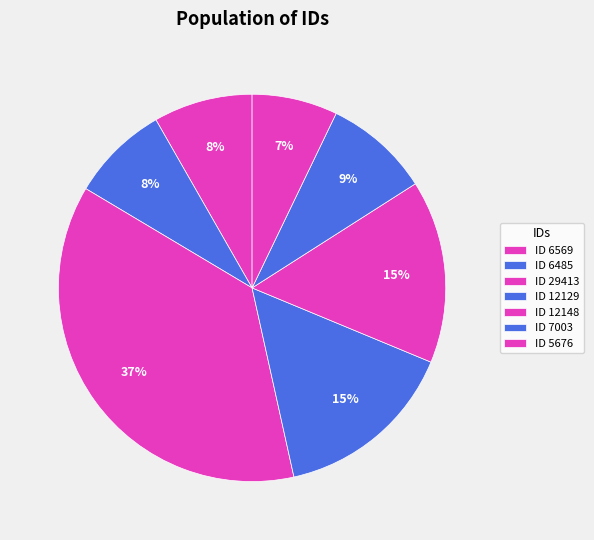

How many slices are in this pie chart?

7